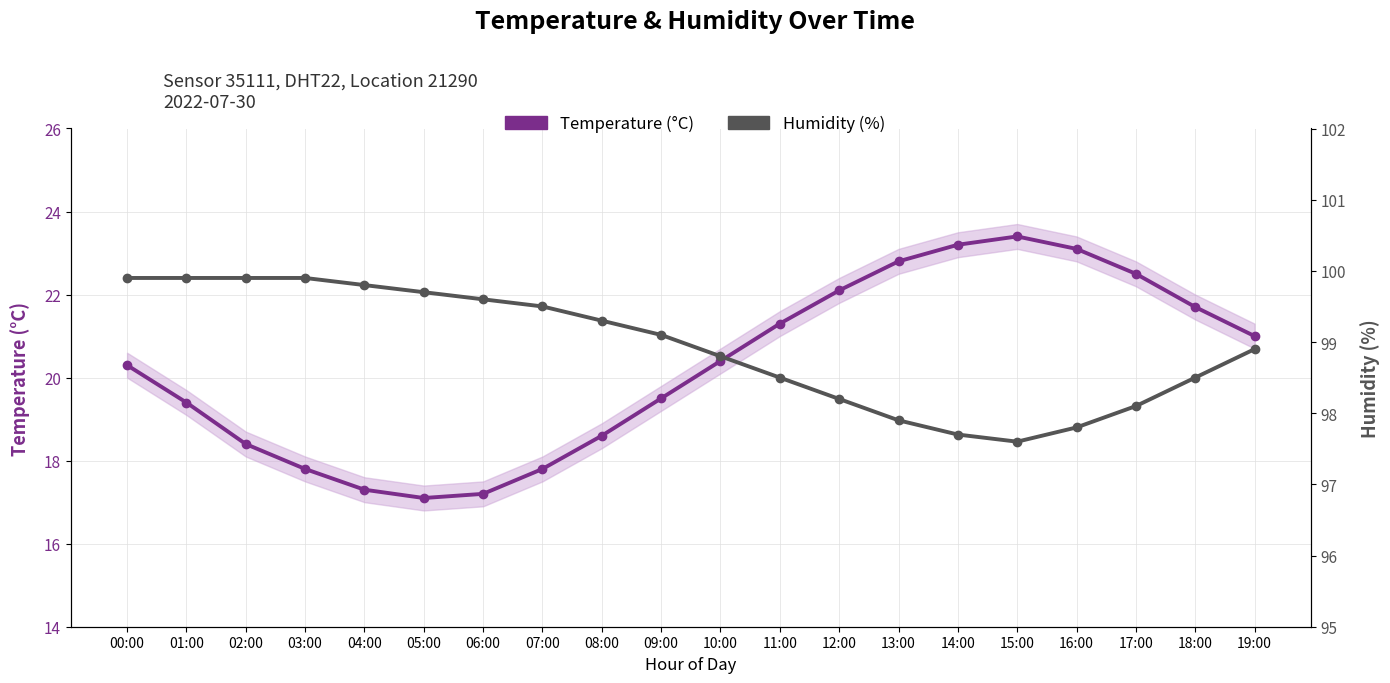

Is it true that Temperature (°C) equals 17.8 at 07:00?

True